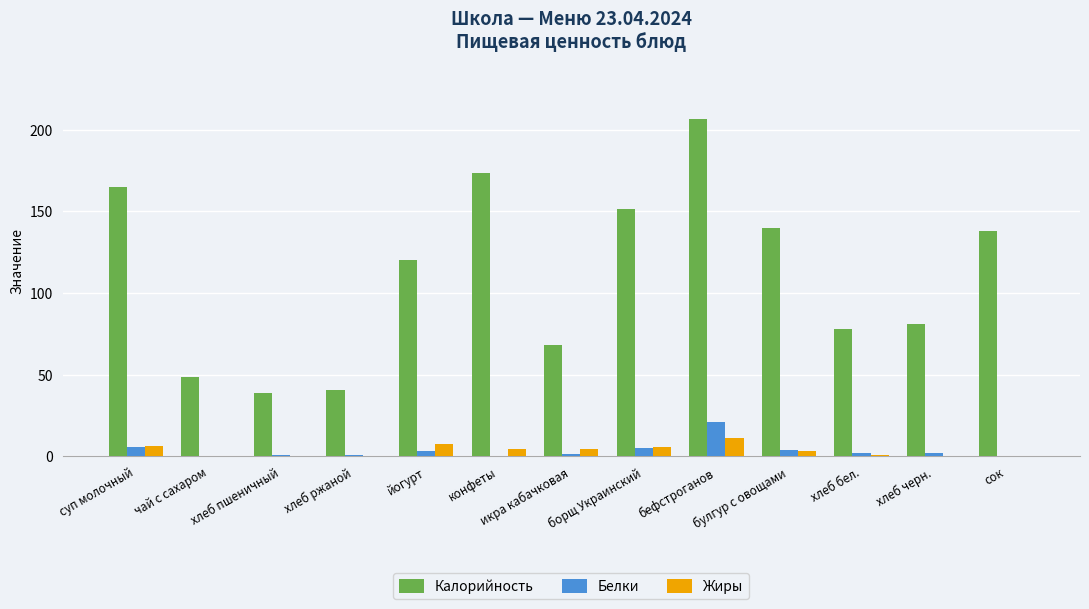

Which series has the largest total across all categories?

Калорийность